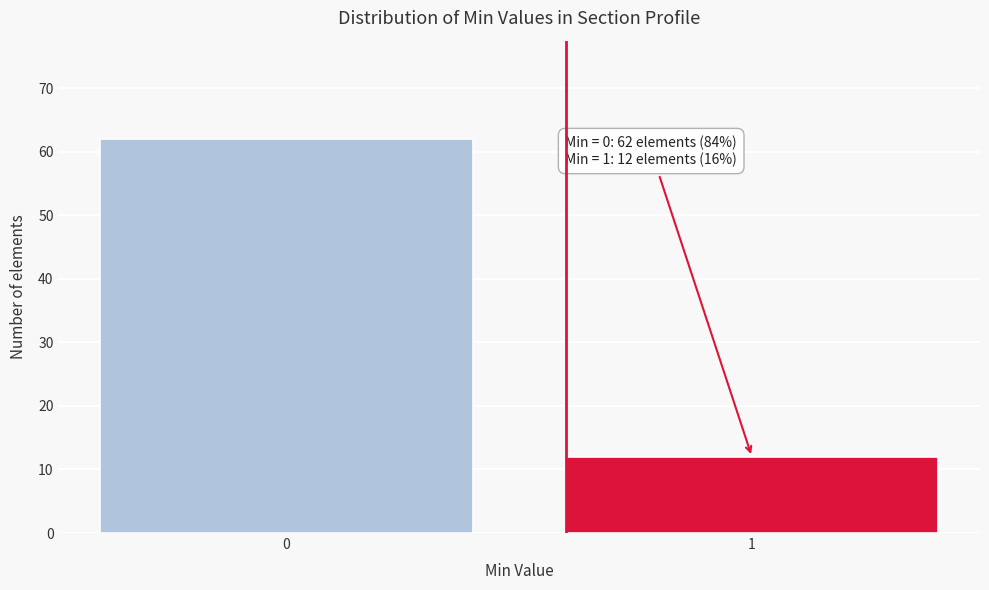

Reading right to left, what are all the values shown in this chart?

1=12	0=62